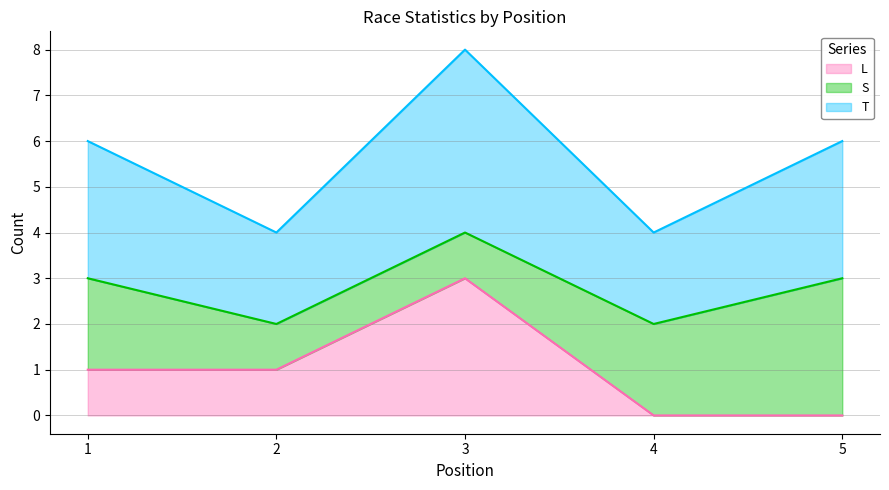

What is the approximate value of T at 2?

2